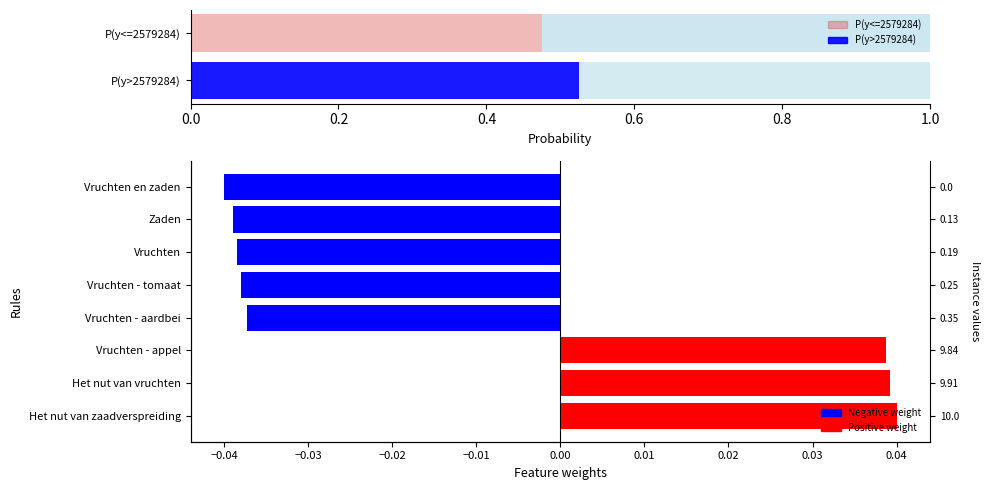

Is it true that the value at Vruchten - appel is 0.0?

True